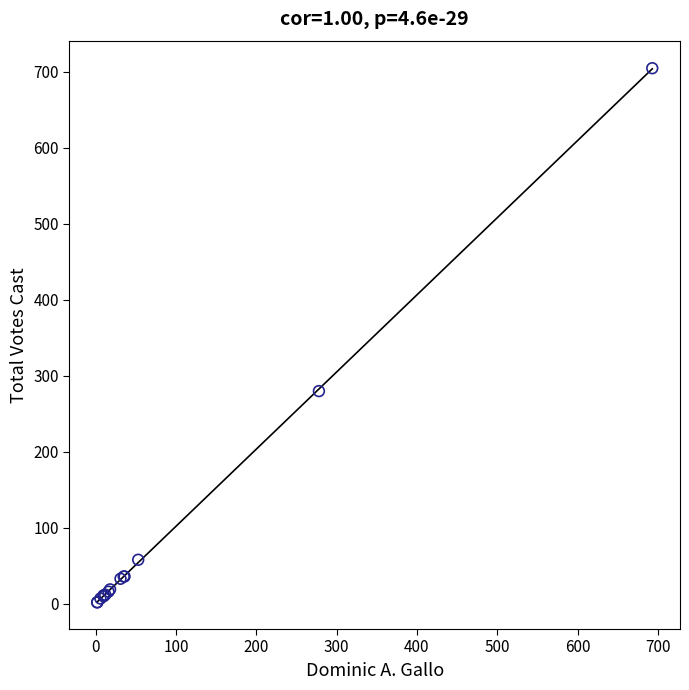

What Y value in the scatter plot is closest to 353?

280